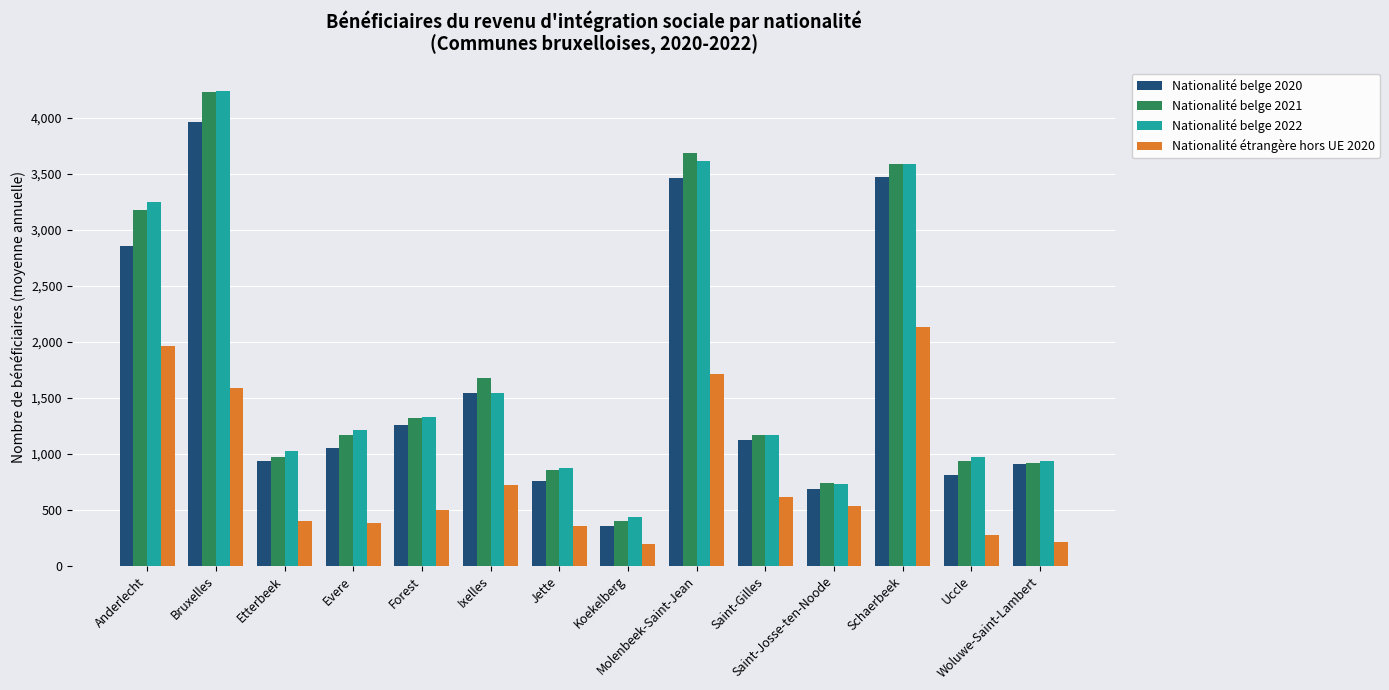

What is the average value of the Nationalité belge 2022 series?

1779.9